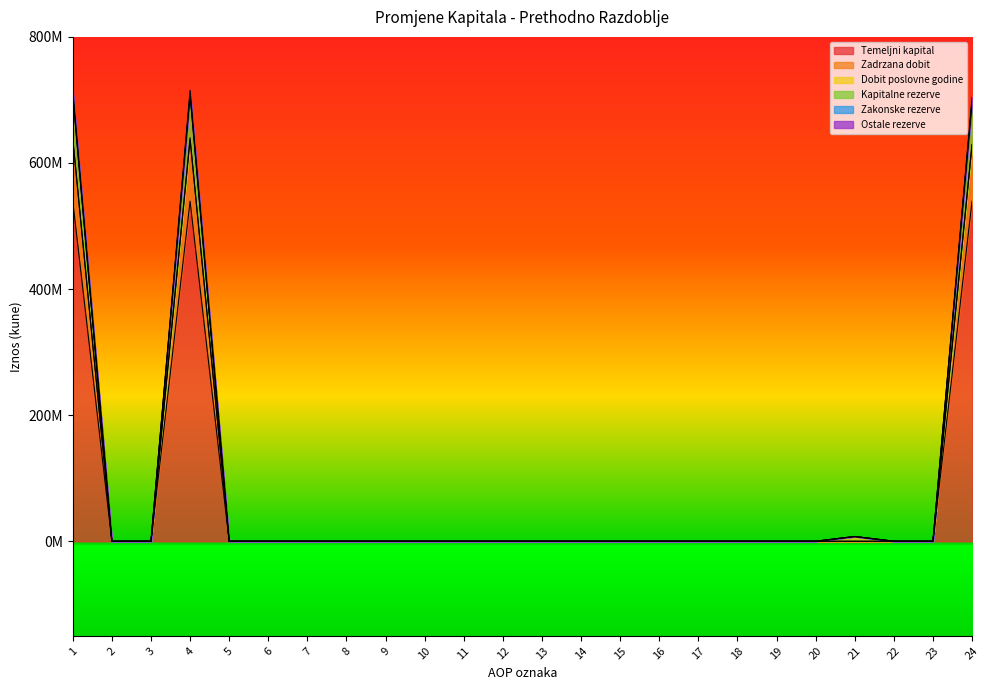

True or false: Zadrzana dobit and Temeljni kapital intersect in this chart.

False